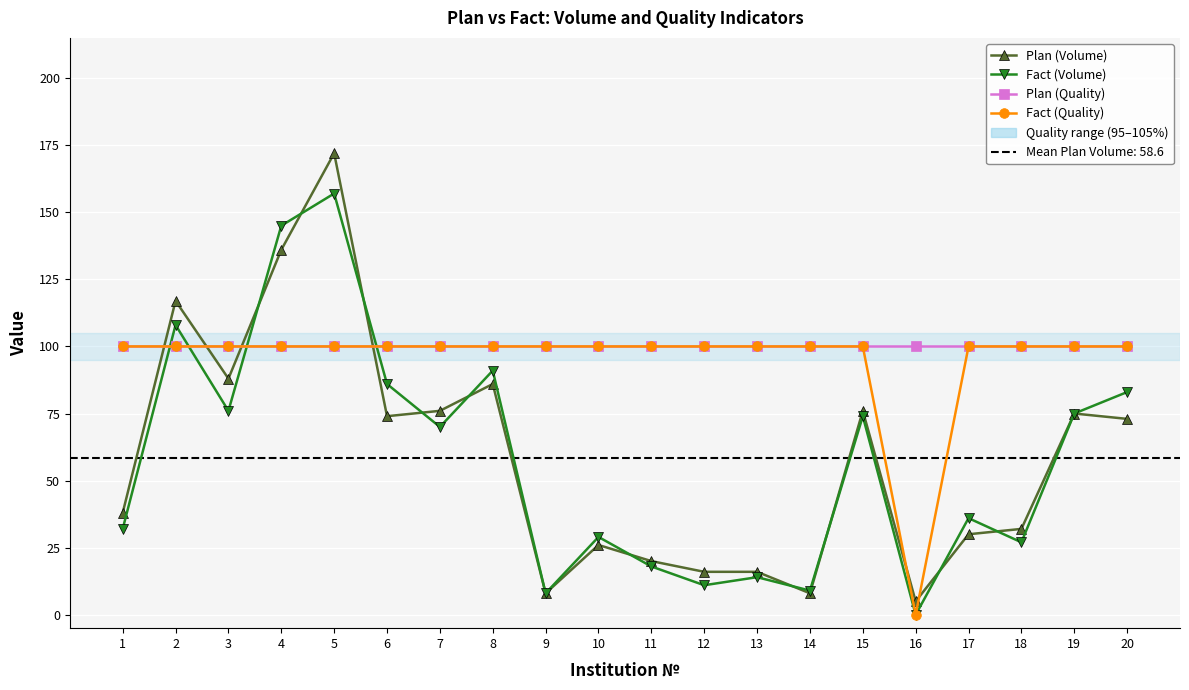

Is it true that Fact (Volume) equals 108 at 2?

True